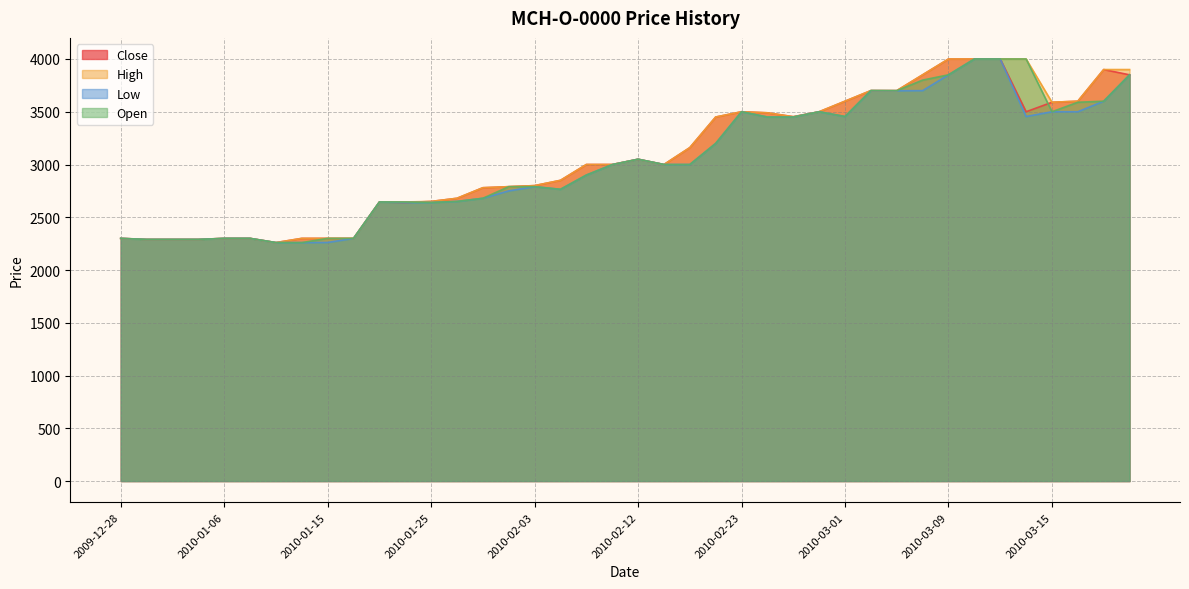

Reading left to right, list all the values displayed in this chart.

Close: 2009-12-28=2300	2009-12-29=2290	2009-12-30=2290	2010-01-05=2290	2010-01-06=2300	2010-01-08=2300	2010-01-13=2260	2010-01-14=2300	2010-01-15=2300	2010-01-18=2300	2010-01-19=2645	2010-01-21=2640	2010-01-25=2650	2010-01-26=2680	2010-01-29=2780	2010-02-02=2790	2010-02-03=2800	2010-02-04=2850	2010-02-05=3000	2010-02-08=3000	2010-02-12=3050	2010-02-17=3000	2010-02-18=3160	2010-02-22=3450	2010-02-23=3500	2010-02-24=3490	2010-02-25=3453	2010-02-26=3500	2010-03-01=3600	2010-03-03=3700	2010-03-04=3700	2010-03-05=3850	2010-03-09=4000	2010-03-10=4000	2010-03-11=4000	2010-03-12=3500	2010-03-15=3590	2010-03-16=3600	2010-03-17=3900	2010-03-18=3850
High: 2009-12-28=2300	2009-12-29=2290	2009-12-30=2290	2010-01-05=2290	2010-01-06=2300	2010-01-08=2300	2010-01-13=2260	2010-01-14=2300	2010-01-15=2300	2010-01-18=2300	2010-01-19=2645	2010-01-21=2645	2010-01-25=2650	2010-01-26=2680	2010-01-29=2780	2010-02-02=2790	2010-02-03=2800	2010-02-04=2850	2010-02-05=3000	2010-02-08=3000	2010-02-12=3050	2010-02-17=3000	2010-02-18=3160	2010-02-22=3450	2010-02-23=3500	2010-02-24=3490	2010-02-25=3453	2010-02-26=3500	2010-03-01=3600	2010-03-03=3701	2010-03-04=3700	2010-03-05=3850	2010-03-09=4000	2010-03-10=4000	2010-03-11=4000	2010-03-12=4000	2010-03-15=3590	2010-03-16=3600	2010-03-17=3900	2010-03-18=3900
Low: 2009-12-28=2300	2009-12-29=2290	2009-12-30=2290	2010-01-05=2290	2010-01-06=2300	2010-01-08=2300	2010-01-13=2260	2010-01-14=2260	2010-01-15=2261	2010-01-18=2300	2010-01-19=2645	2010-01-21=2640	2010-01-25=2640	2010-01-26=2650	2010-01-29=2680	2010-02-02=2750	2010-02-03=2790	2010-02-04=2765	2010-02-05=2900	2010-02-08=2999	2010-02-12=3050	2010-02-17=3000	2010-02-18=3000	2010-02-22=3200	2010-02-23=3500	2010-02-24=3450	2010-02-25=3450	2010-02-26=3500	2010-03-01=3455	2010-03-03=3700	2010-03-04=3699	2010-03-05=3700	2010-03-09=3850	2010-03-10=4000	2010-03-11=4000	2010-03-12=3455	2010-03-15=3500	2010-03-16=3500	2010-03-17=3600	2010-03-18=3850
Open: 2009-12-28=2300	2009-12-29=2290	2009-12-30=2290	2010-01-05=2290	2010-01-06=2300	2010-01-08=2300	2010-01-13=2260	2010-01-14=2260	2010-01-15=2300	2010-01-18=2300	2010-01-19=2645	2010-01-21=2645	2010-01-25=2640	2010-01-26=2650	2010-01-29=2680	2010-02-02=2790	2010-02-03=2790	2010-02-04=2765	2010-02-05=2900	2010-02-08=2999	2010-02-12=3050	2010-02-17=3000	2010-02-18=3000	2010-02-22=3200	2010-02-23=3500	2010-02-24=3450	2010-02-25=3450	2010-02-26=3500	2010-03-01=3455	2010-03-03=3701	2010-03-04=3700	2010-03-05=3800	2010-03-09=3850	2010-03-10=4000	2010-03-11=4000	2010-03-12=4000	2010-03-15=3500	2010-03-16=3590	2010-03-17=3600	2010-03-18=3850